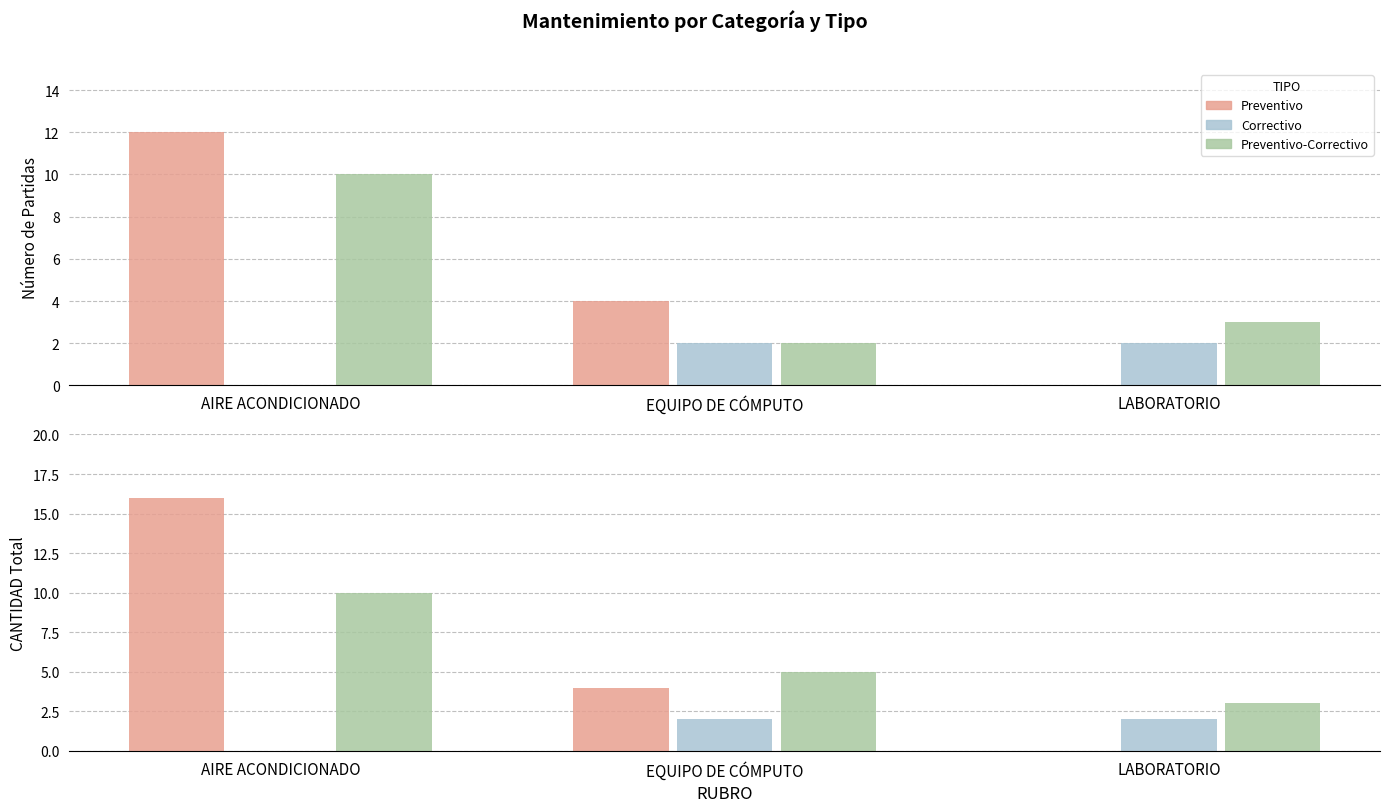

List the labels in order of Preventivo value, largest first.

AIRE ACONDICIONADO, EQUIPO DE CÓMPUTO, LABORATORIO